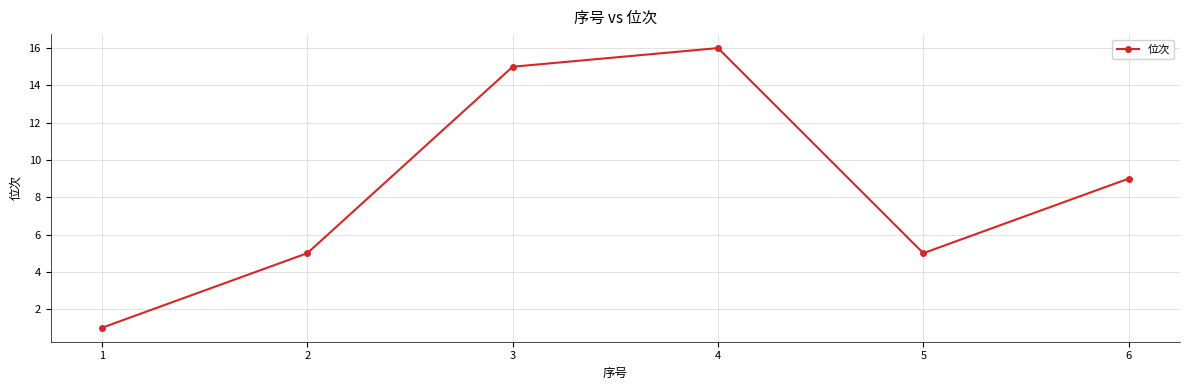

Read the value at 3, to the nearest 10.

20